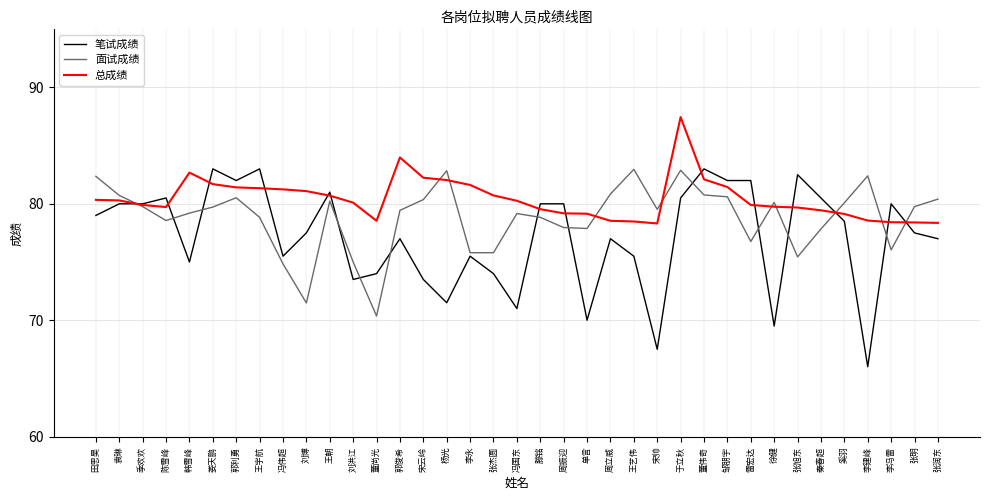

What are all the series names shown in the legend?

笔试成绩, 面试成绩, 总成绩